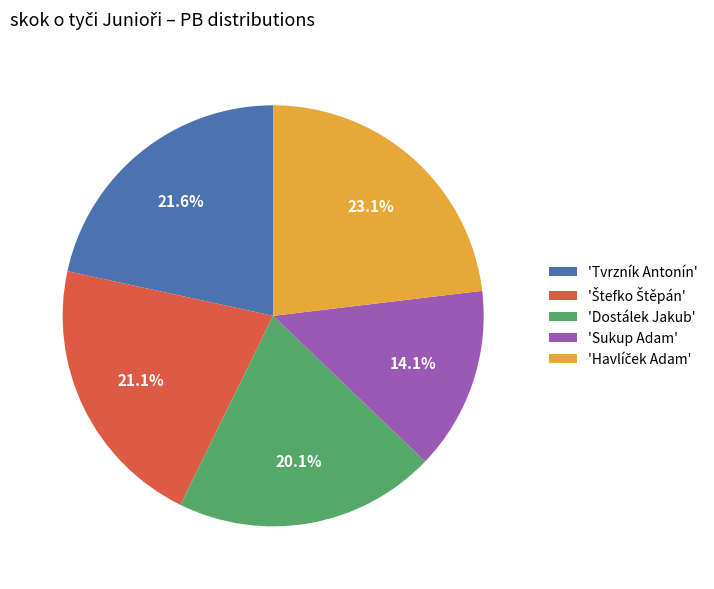

Is there any slice that represents more than half of the pie?

No